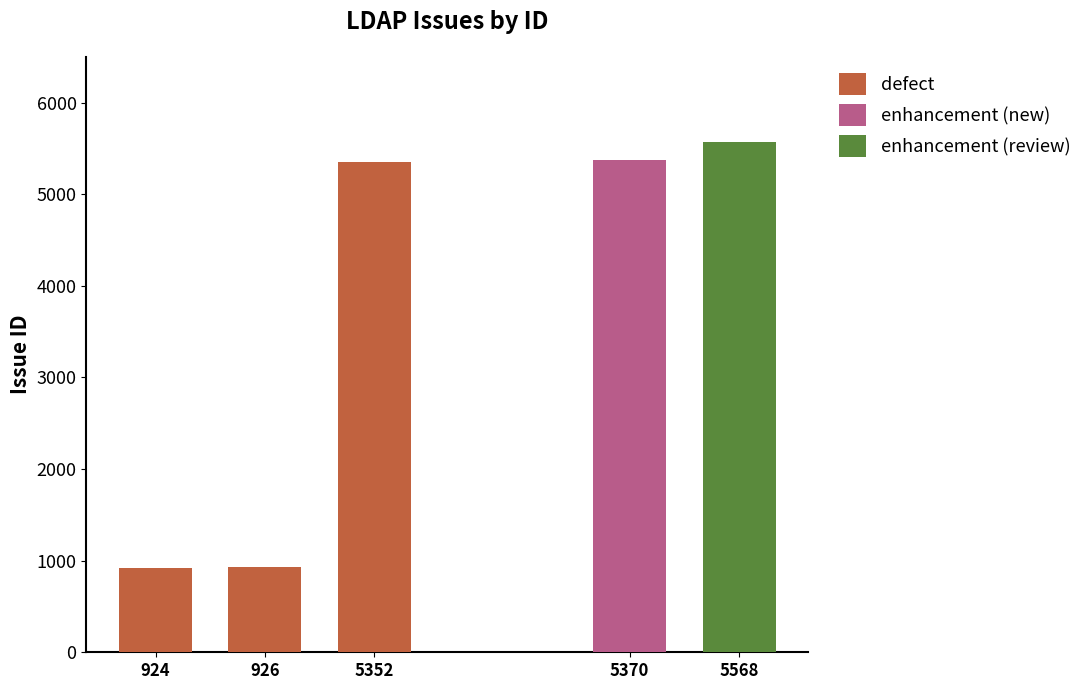

Read the value at 926, to the nearest 50.

950